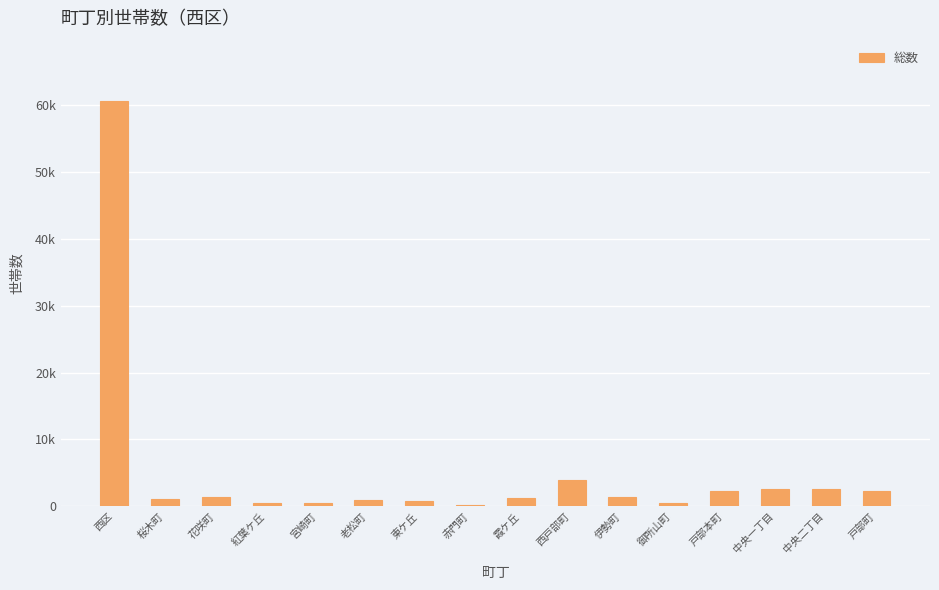

Are the bars horizontal?

No